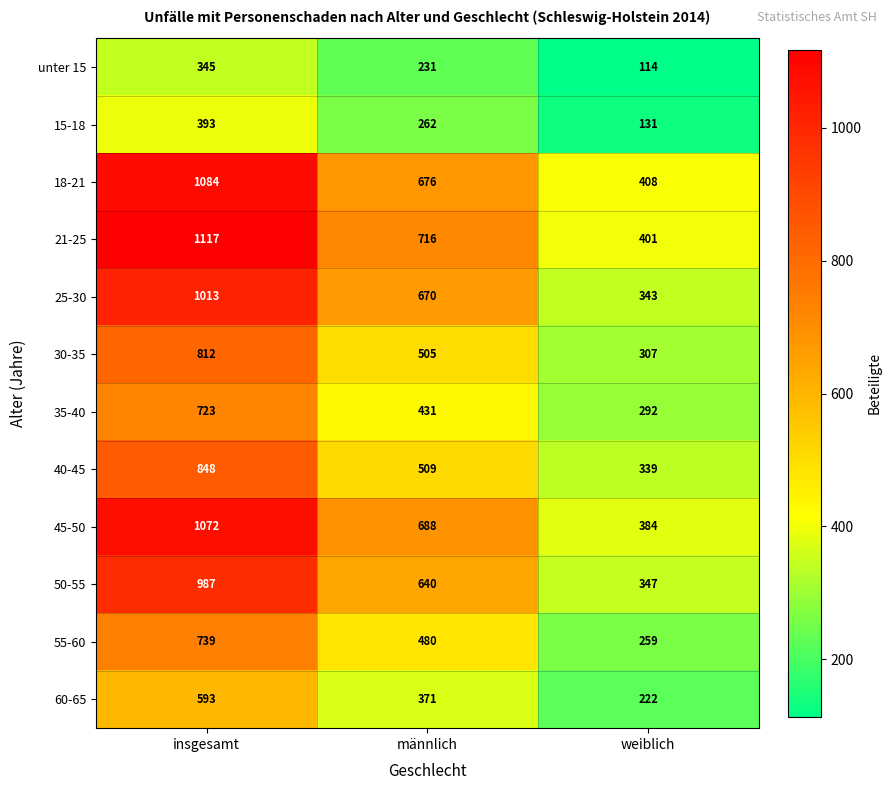

How many data points does each series have?

3